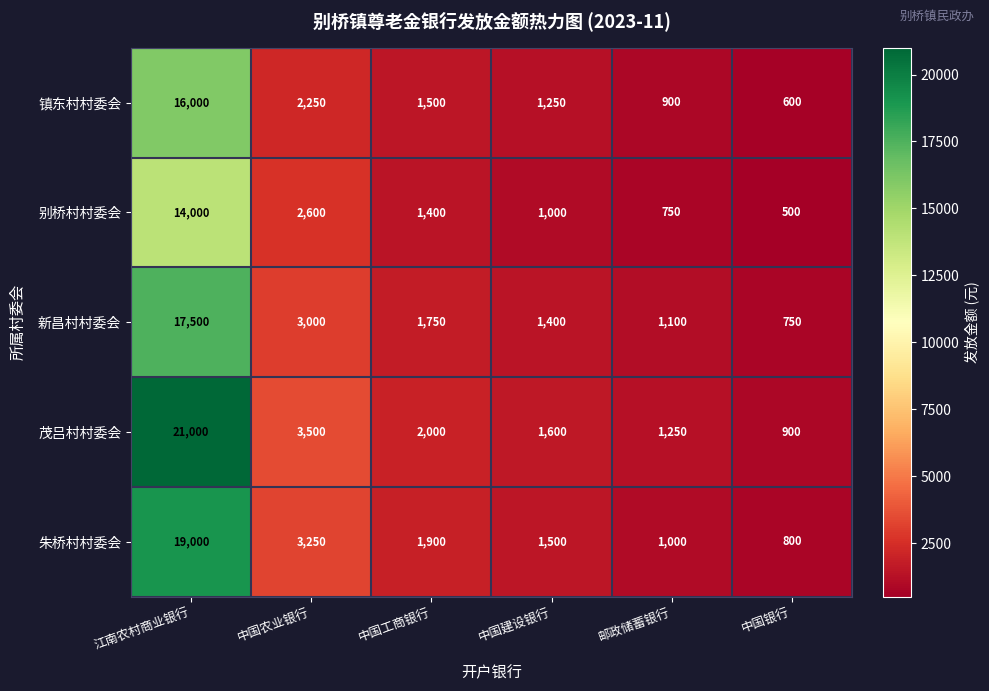

Reading left to right, list all the values displayed in this chart.

镇东村村委会: 16000	2250	1500	1250	900	600
别桥村村委会: 14000	2600	1400	1000	750	500
新昌村村委会: 17500	3000	1750	1400	1100	750
茂吕村村委会: 21000	3500	2000	1600	1250	900
朱桥村村委会: 19000	3250	1900	1500	1000	800